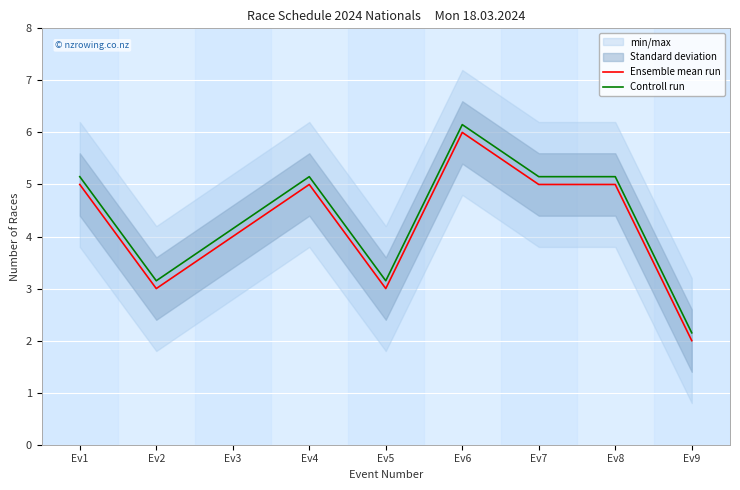

In Controll run, how many points are higher than both neighbors (excluding endpoints)?

2